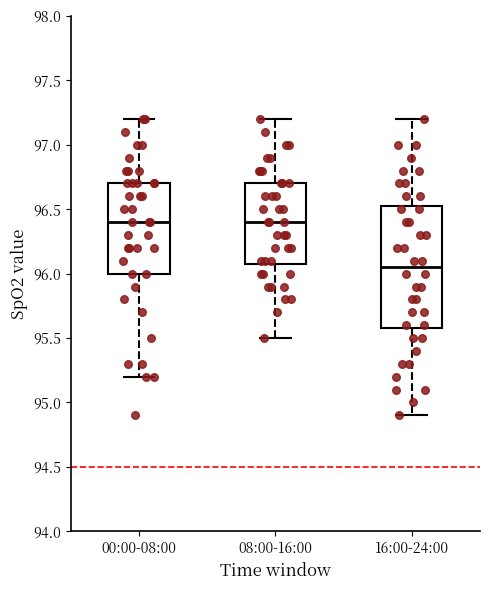

Reading left to right, read every box against the y-axis: the position of its median line, the range the box covers, and the ends of its whiskers. The values are not printed on the chart, so give them approximately, as read against the axis.

00:00-08:00: median 96.40, box 96.00 to 96.70, whiskers 95.20 to 97.20
08:00-16:00: median 96.40, box 96.10 to 96.70, whiskers 95.50 to 97.20
16:00-24:00: median 96.05, box 95.60 to 96.55, whiskers 94.90 to 97.20